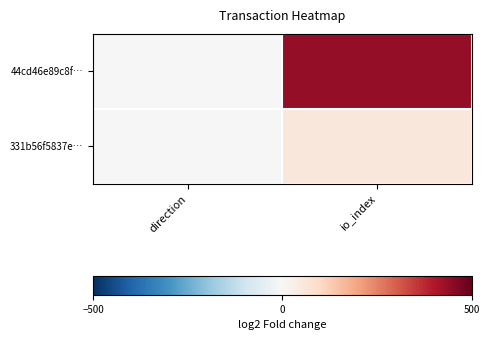

What is the difference between the highest and lowest values at io_index?

382